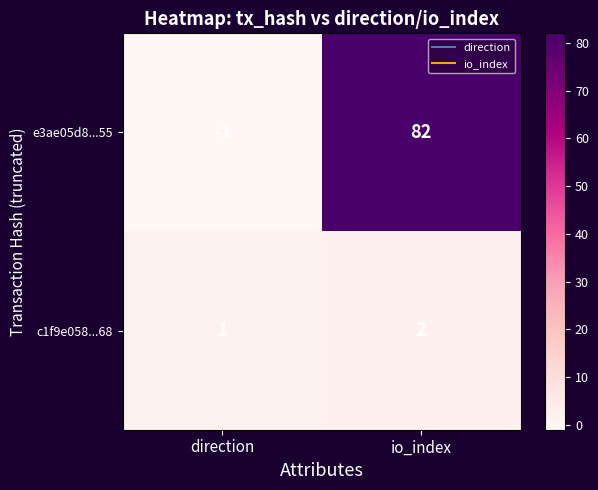

List the series in order of their peak value, lowest first.

c1f9e058...68, e3ae05d8...55